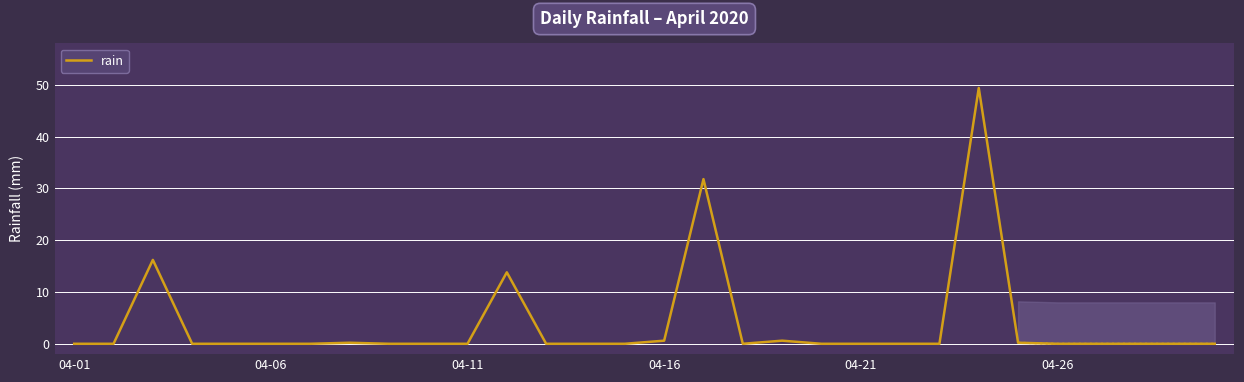

How many data points does each series have?

30